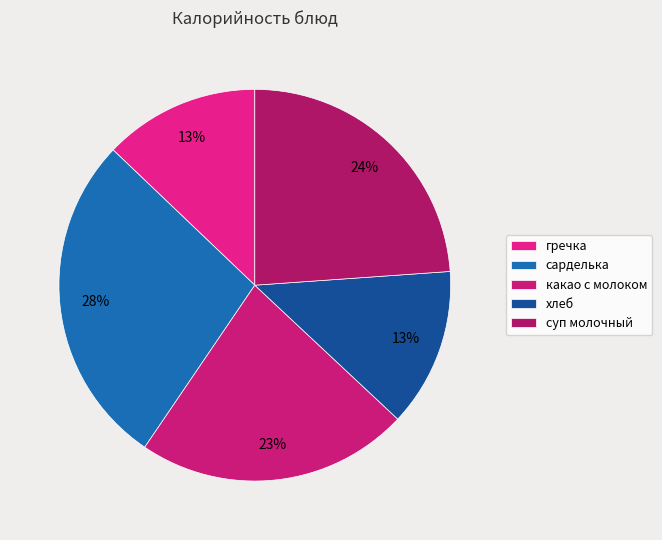

How many segments does this pie chart have?

5